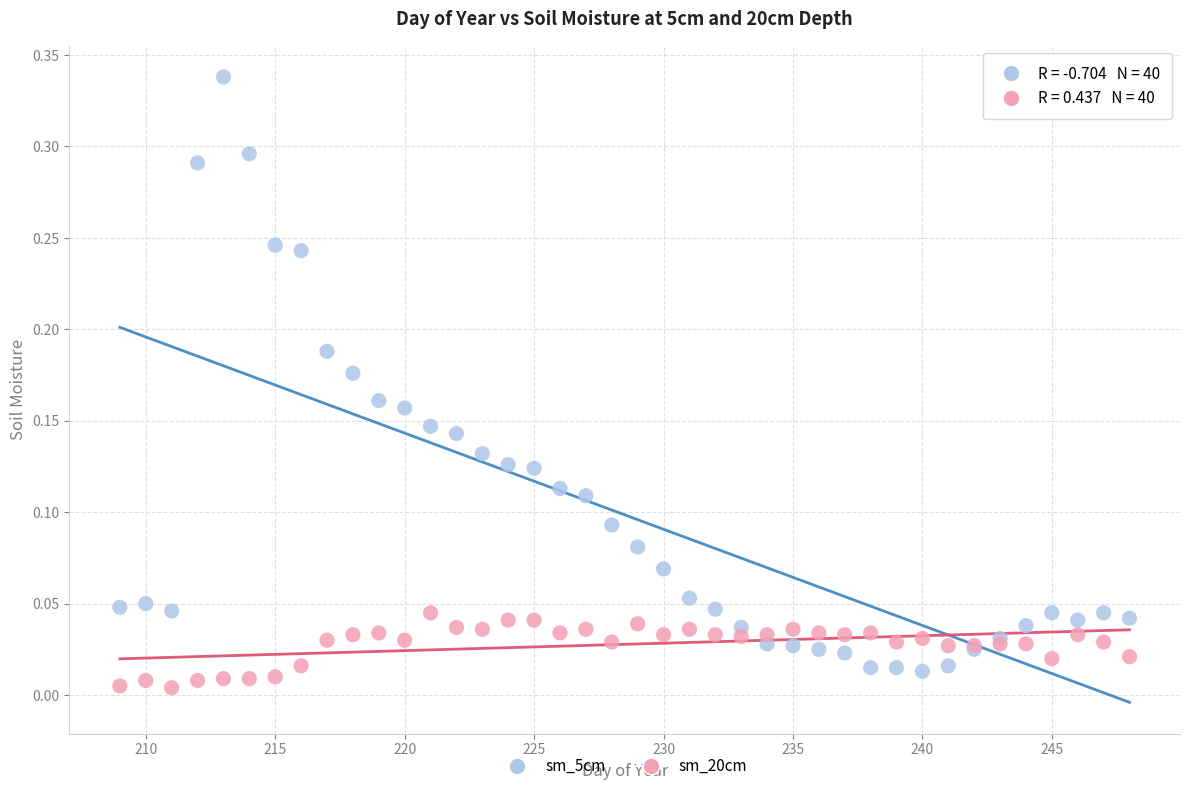

What is the X range (max minus min) for the scatter plot?

39.0